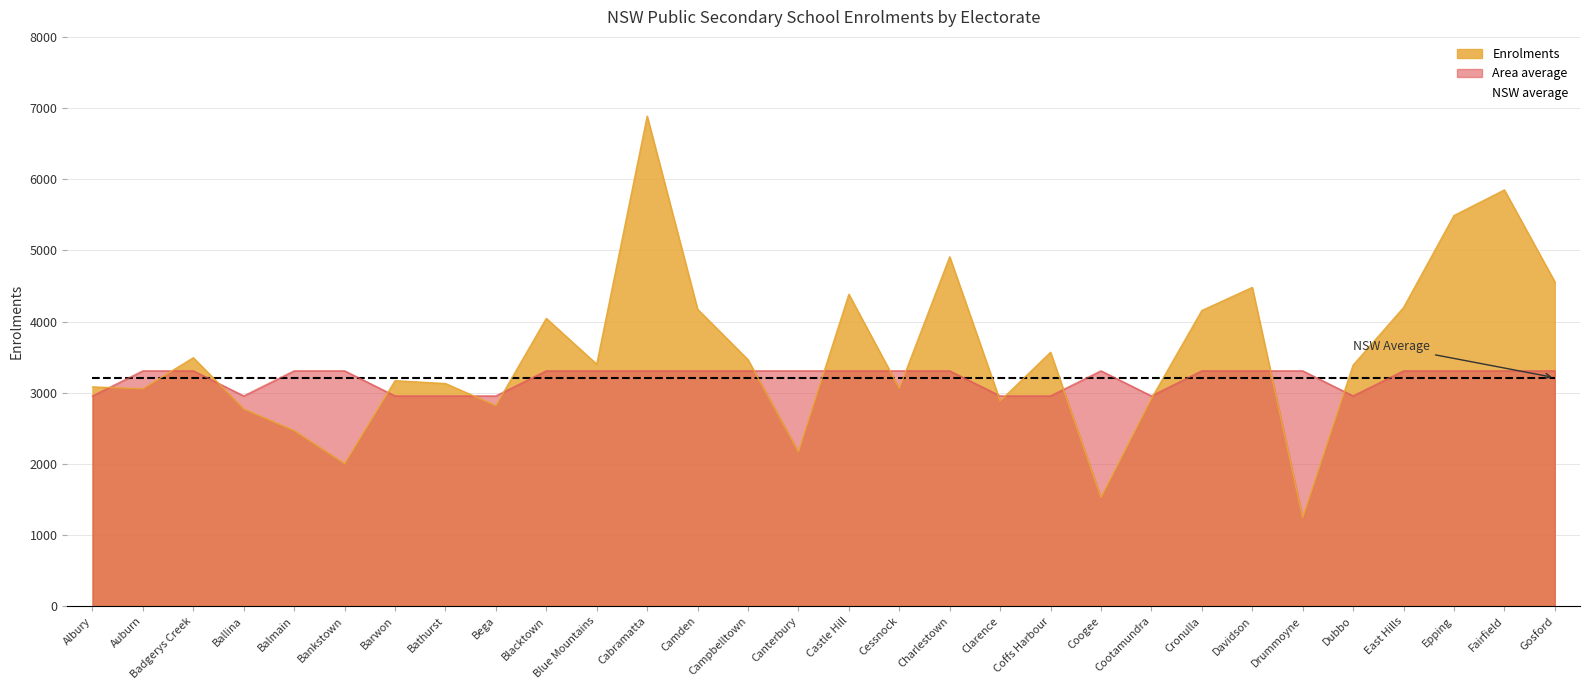

What is the total value across all series at Cronulla?

10672.8